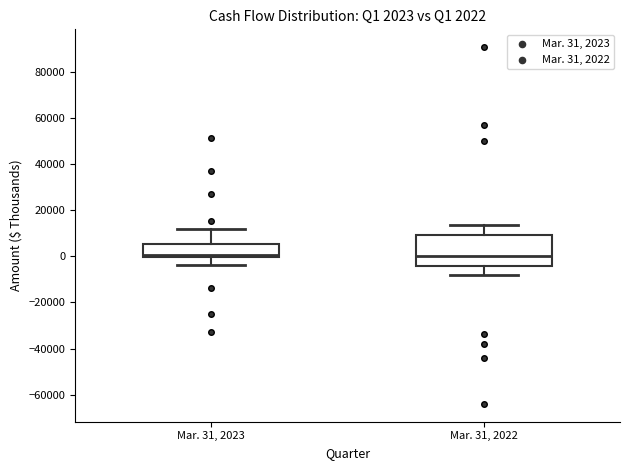

Comparing the boxes themselves (not the whiskers), which one is the tallest?

Mar. 31, 2022